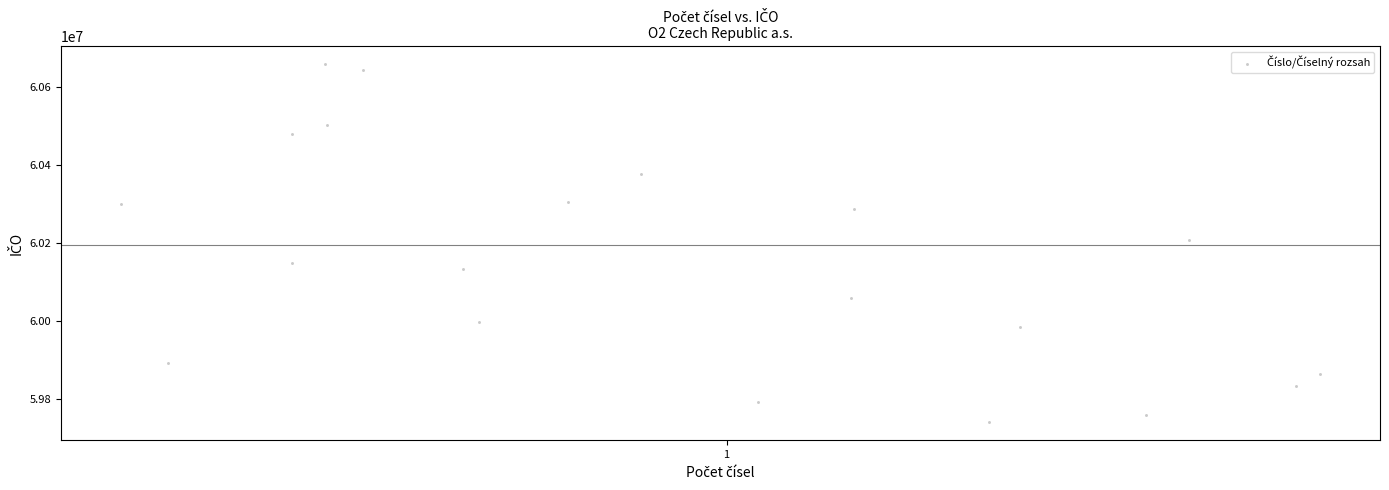

What is the range of Y values (max minus min)?

919181.6